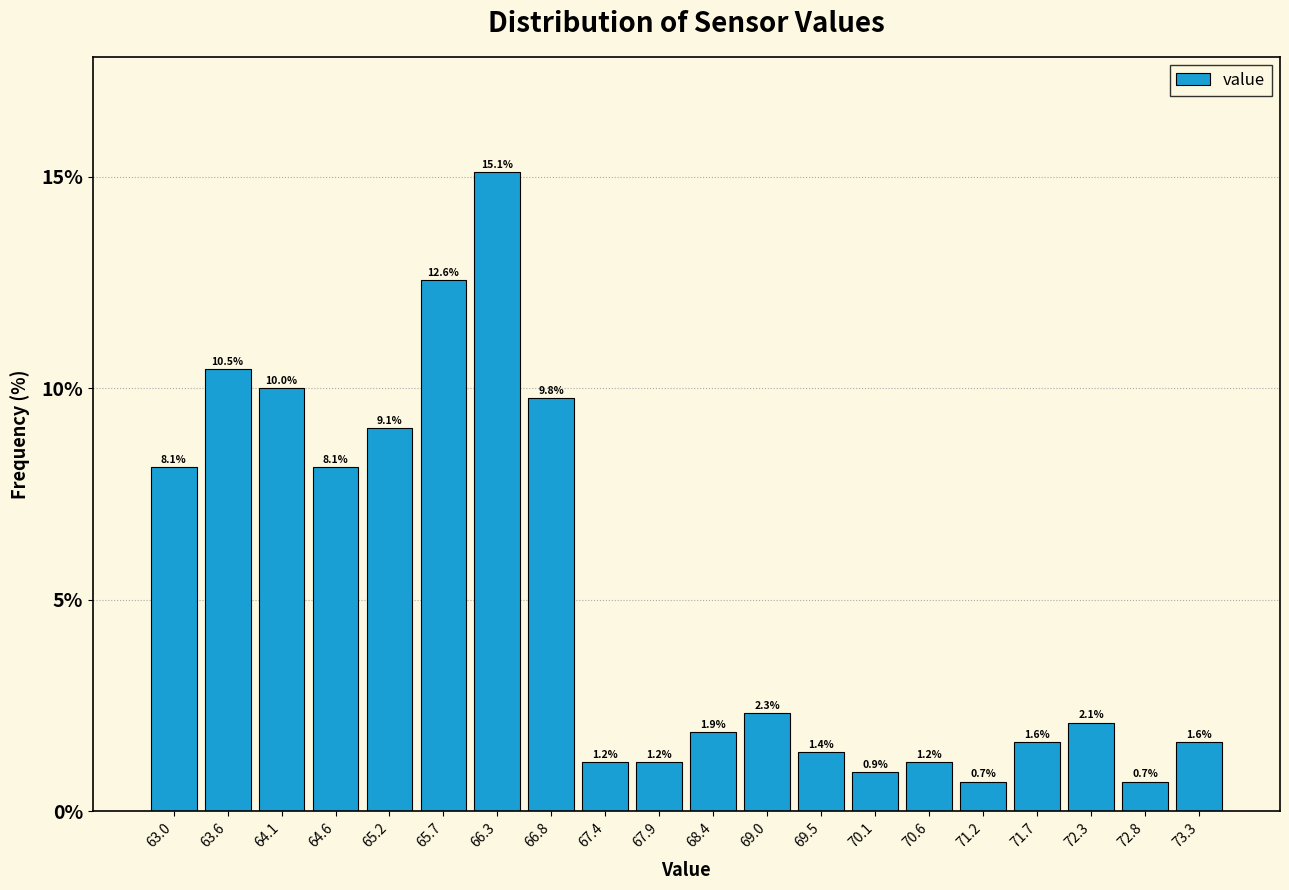

How tall is the bar that spans 63.3 to 63.8 on the x-axis? The bar edges are not printed on the chart, so give them approximately, as read against the axis.

10.5